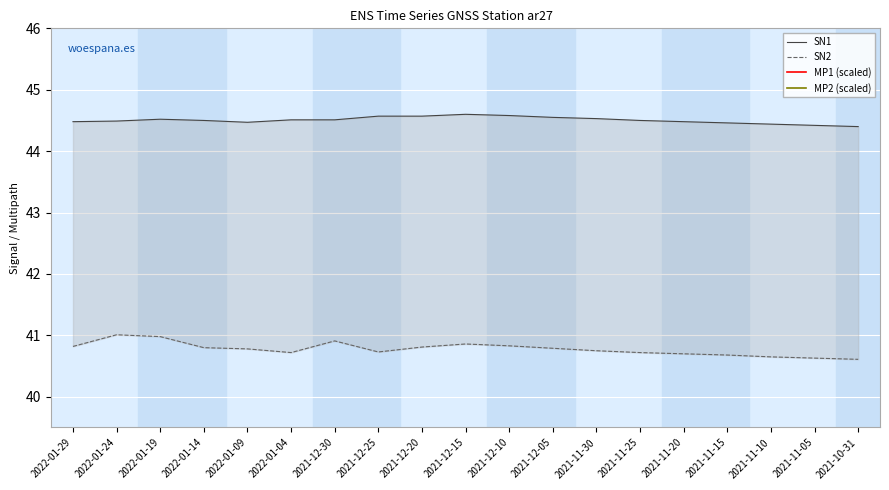

What is the difference between the maximum and second lowest values in the MP1 (scaled) series?

2.0